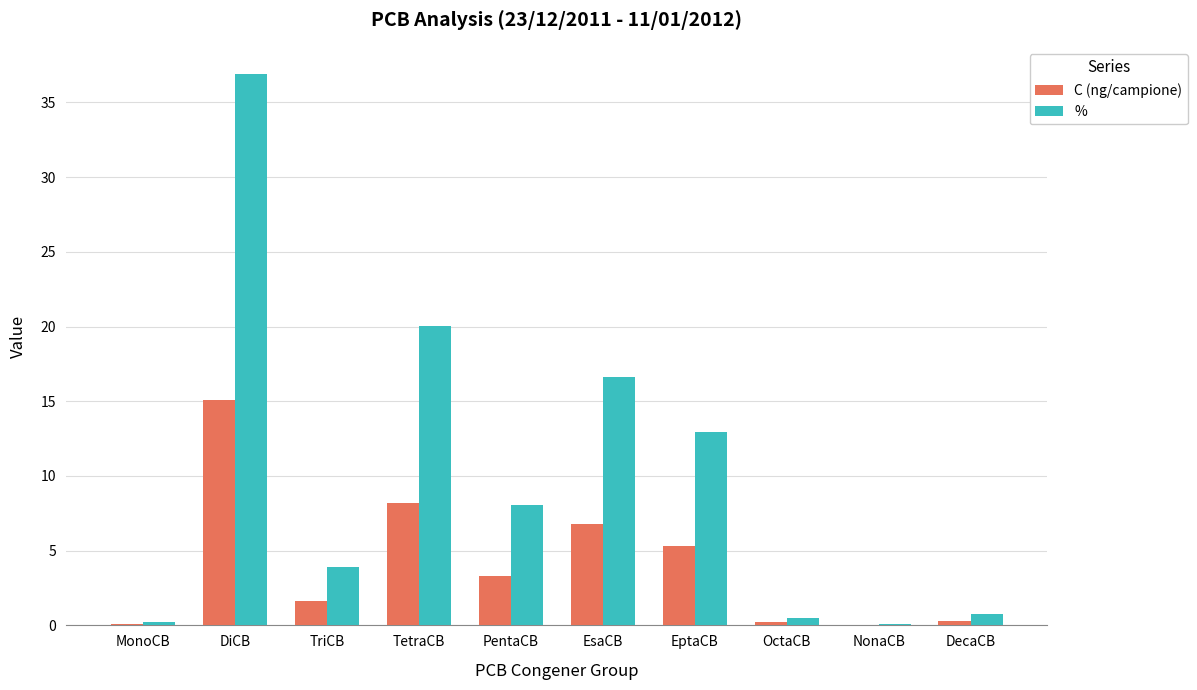

At which label is C (ng/campione) closest to 7?

EsaCB